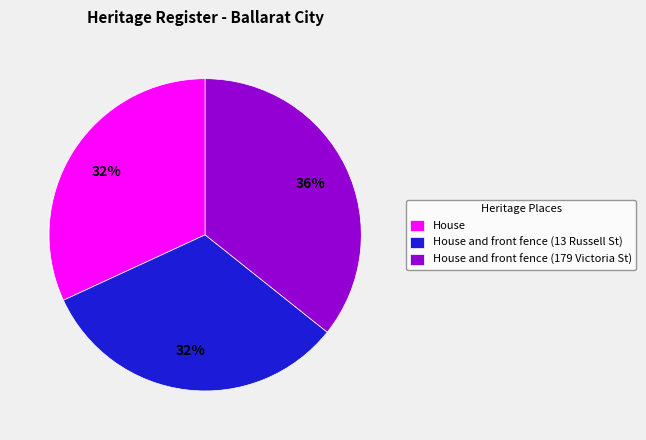

To the nearest percent, what is the difference between the largest and smallest slice percentages?

4%